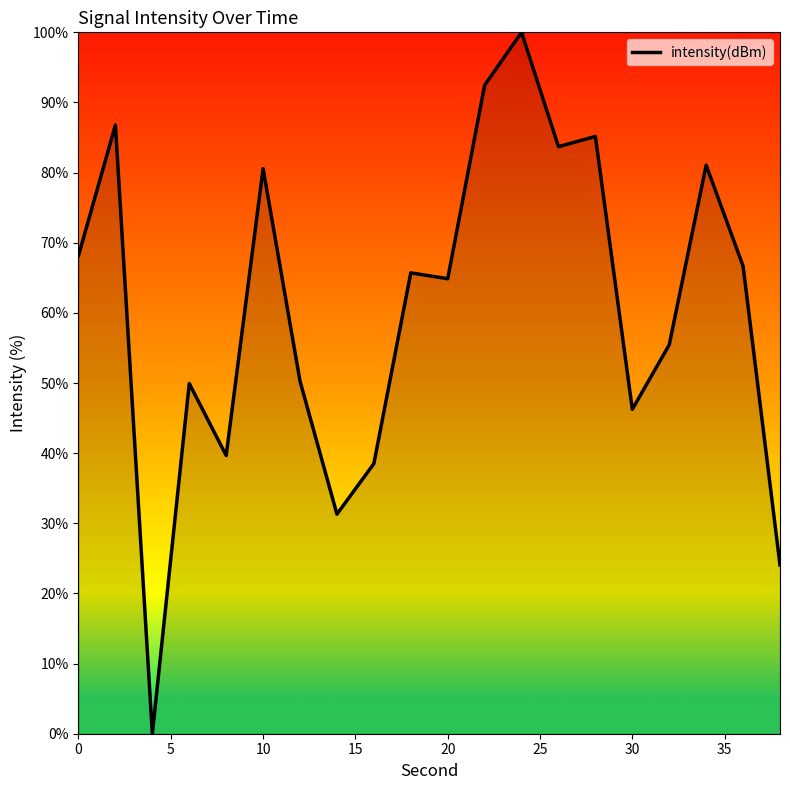

Is this an area chart (filled region under the line)?

No